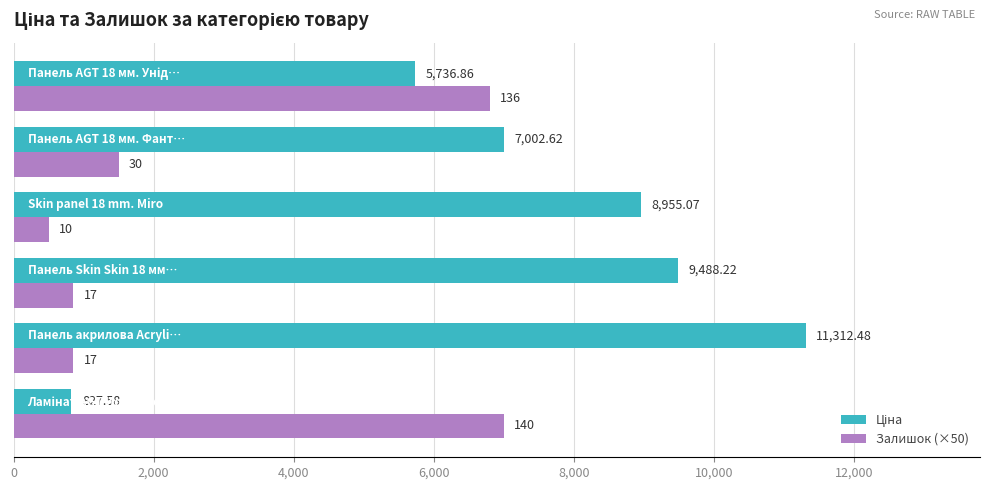

What is the average value of the Залишок (×50) series?

2916.7